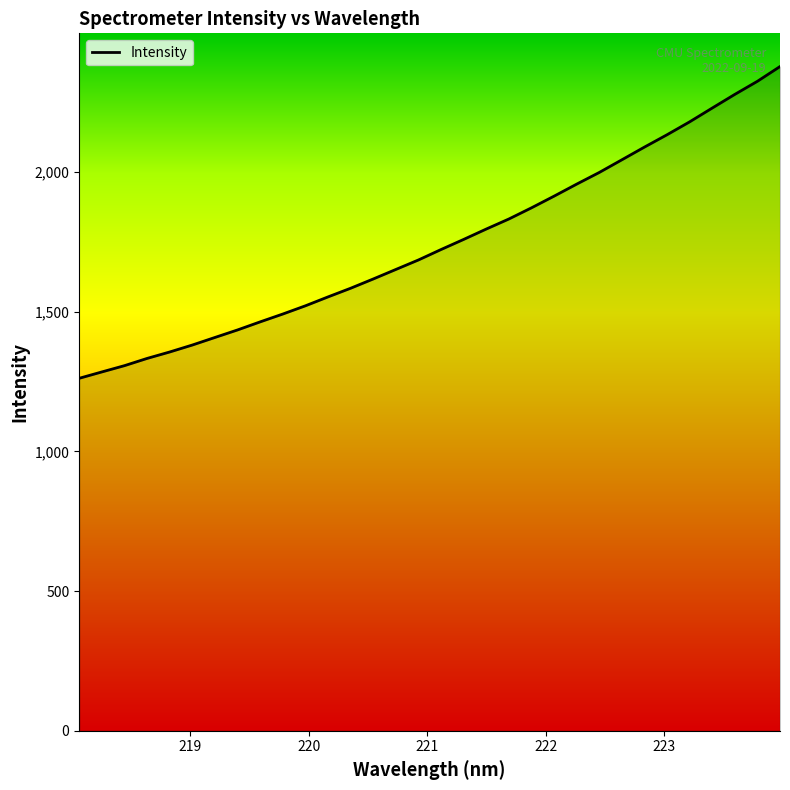

Is this an area chart (filled region under the line)?

No